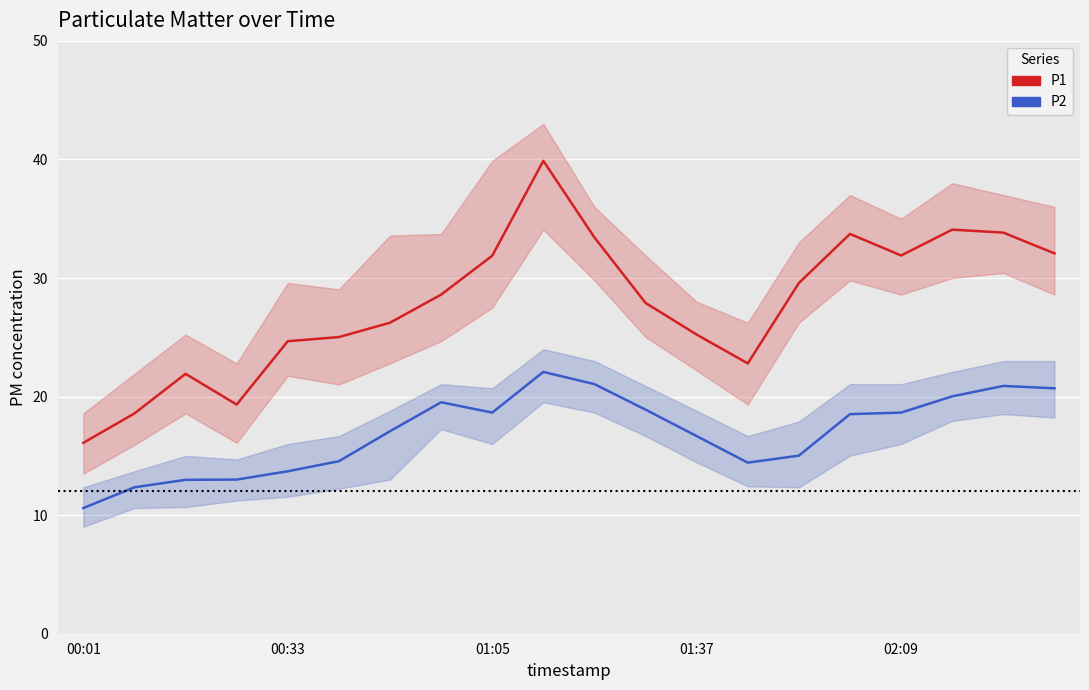

At how many categories does at least one series exceed 25?

14